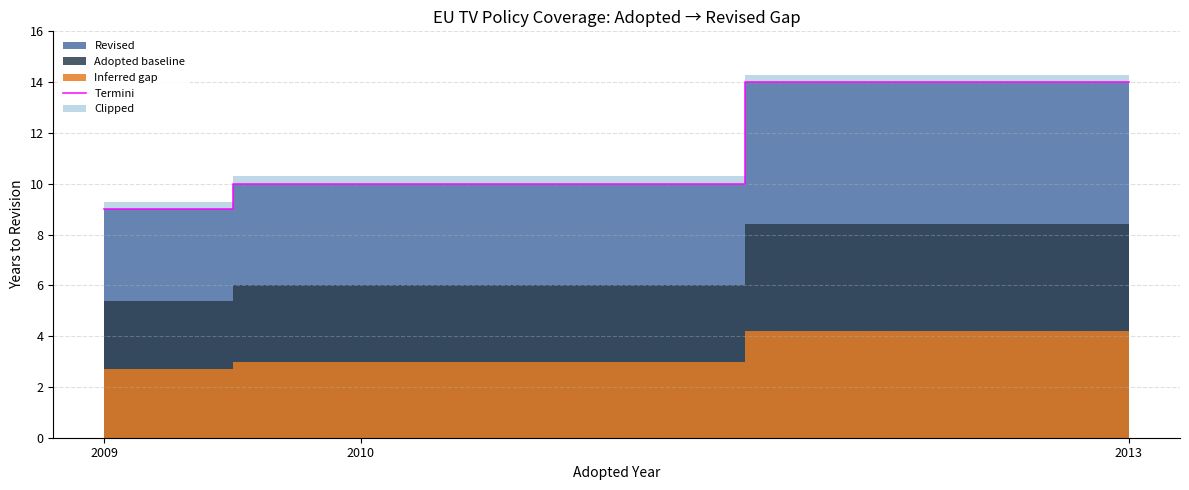

What is the change in value from 2010 to 2013?

+4